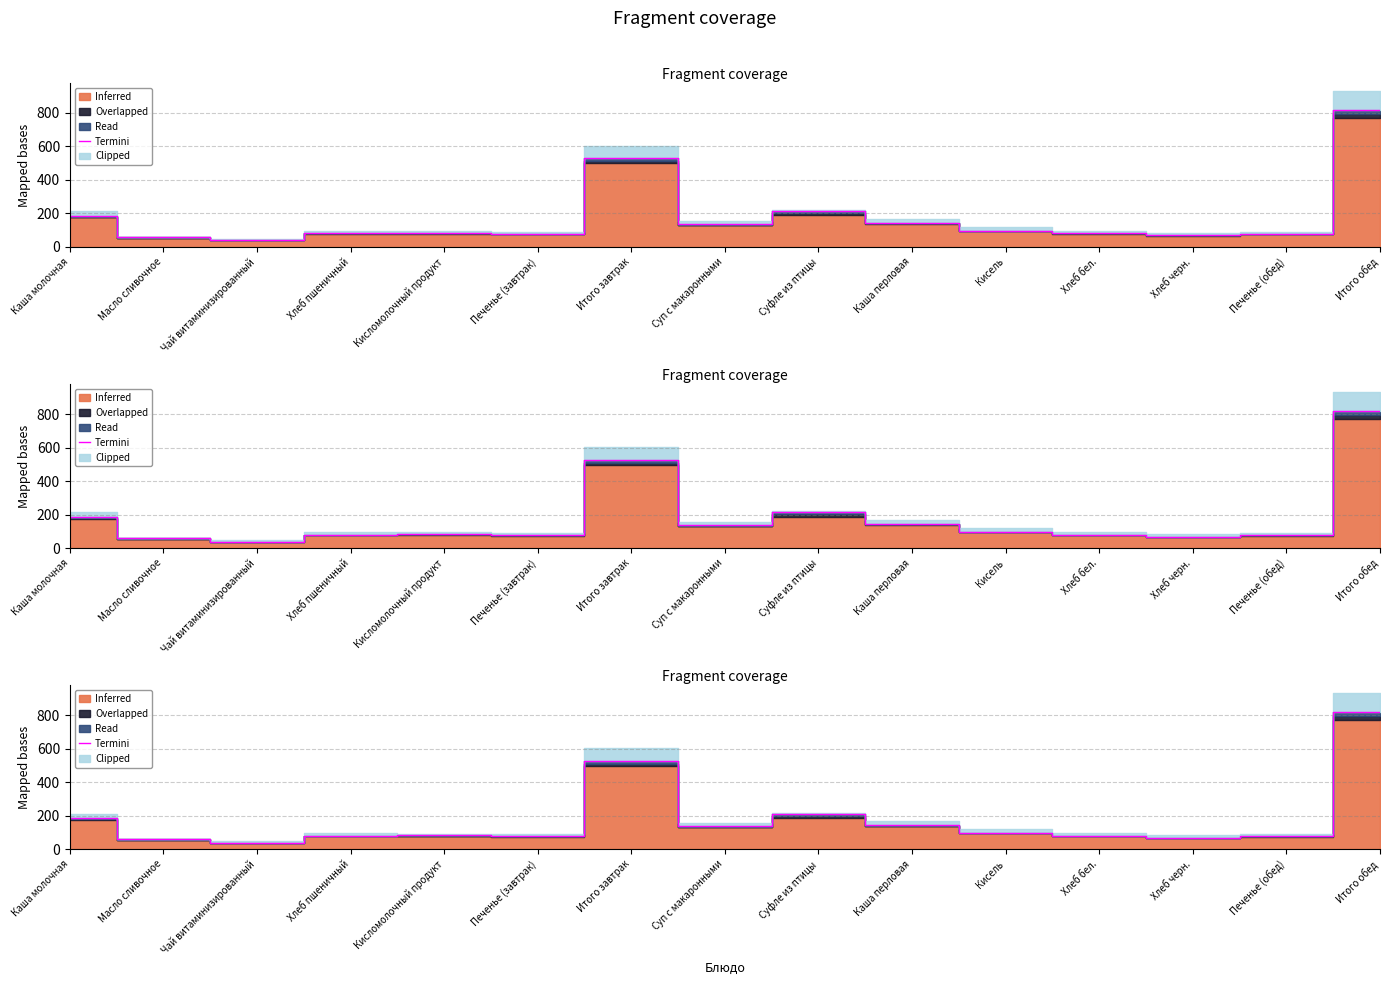

What is the change in value from Чай витаминизированный to Каша перловая?

+106.1